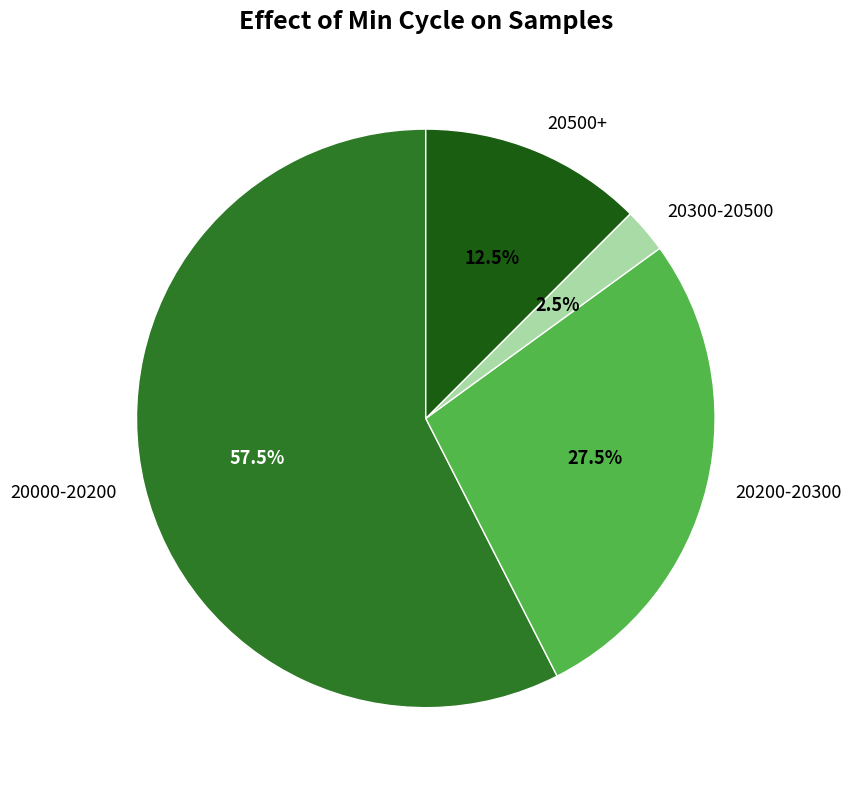

Rank the categories by value from lowest to highest.

20300-20500, 20500+, 20200-20300, 20000-20200